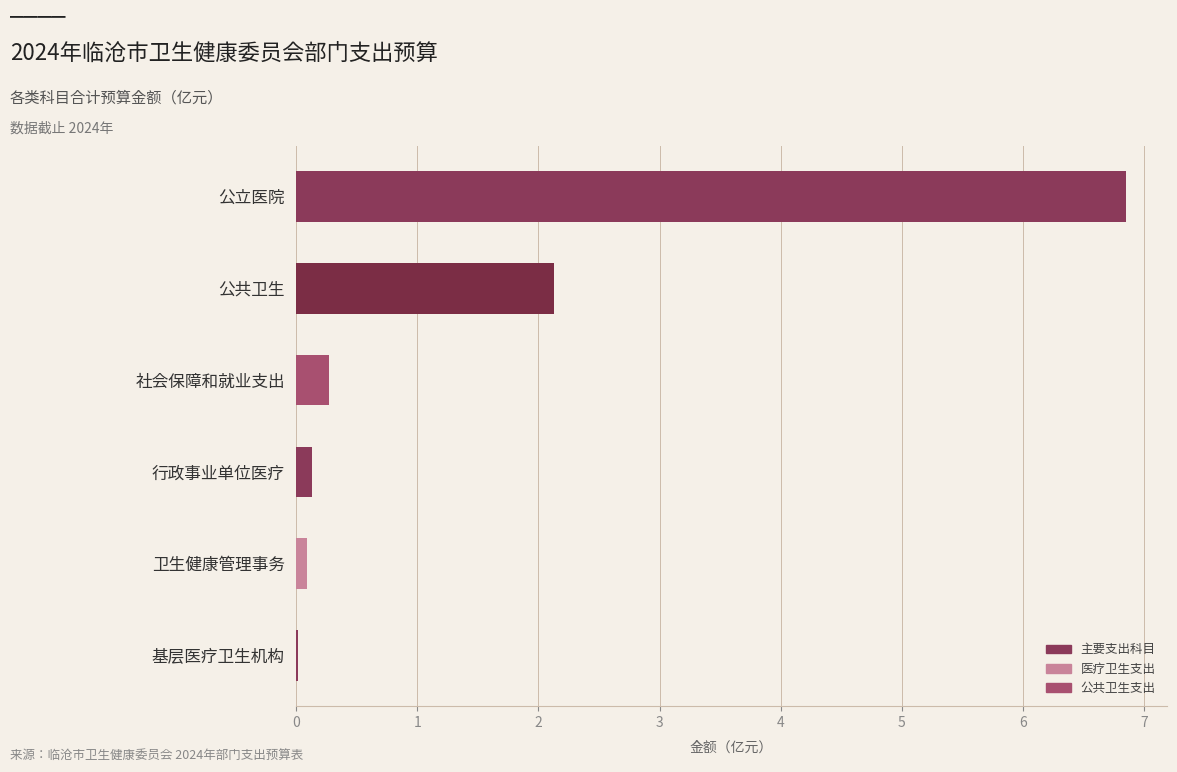

Read the value at 公共卫生.

2.1